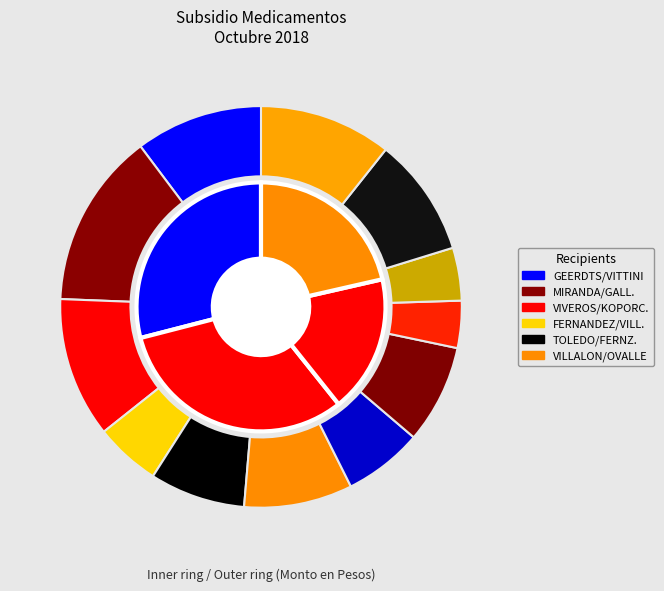

What is the change in value from SYLVIA GEERDTS to HERNAN VITTINI?

+25690